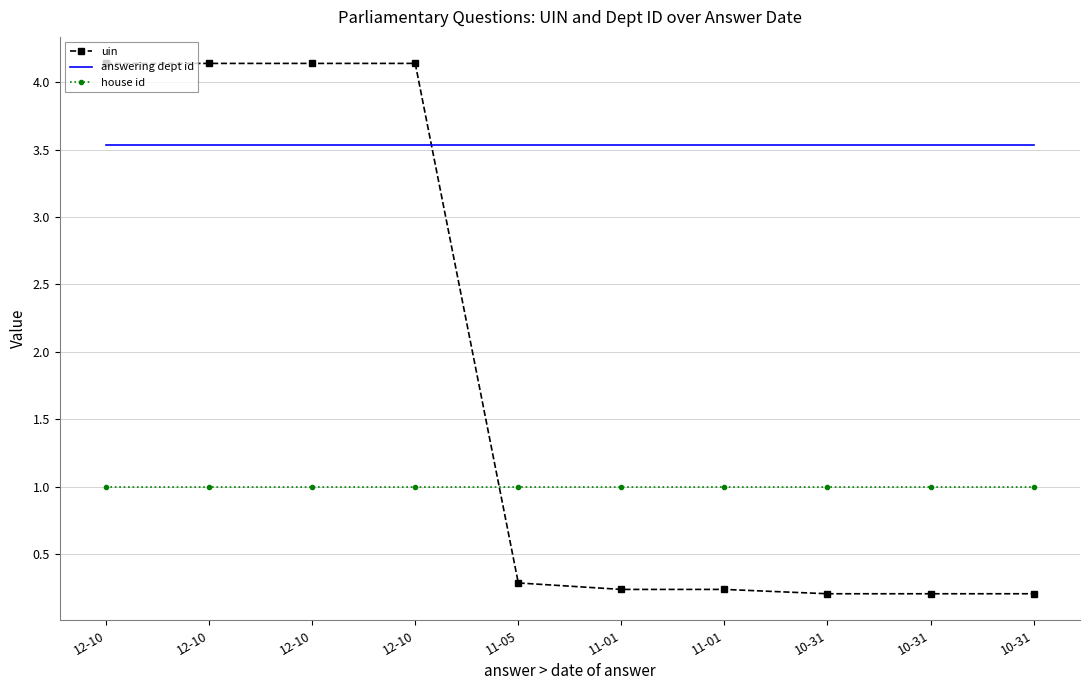

What are all the series names shown in the legend?

uin, answering dept id, house id